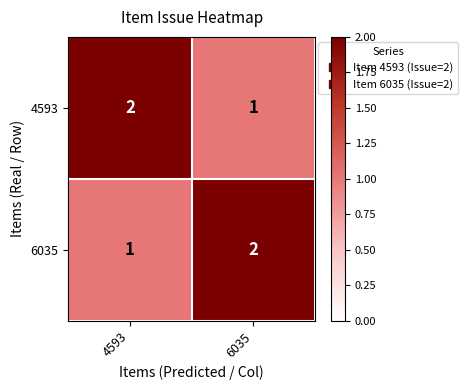

What is the sum of the 4593 values at 6035 and 4593?

3